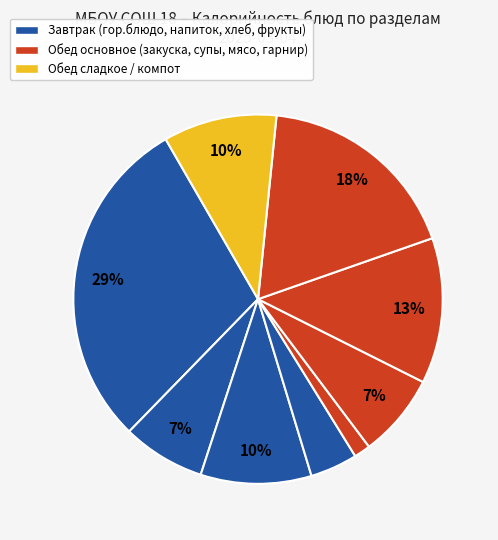

To the nearest percent, what is the difference between the largest and smallest slice percentages?

28%